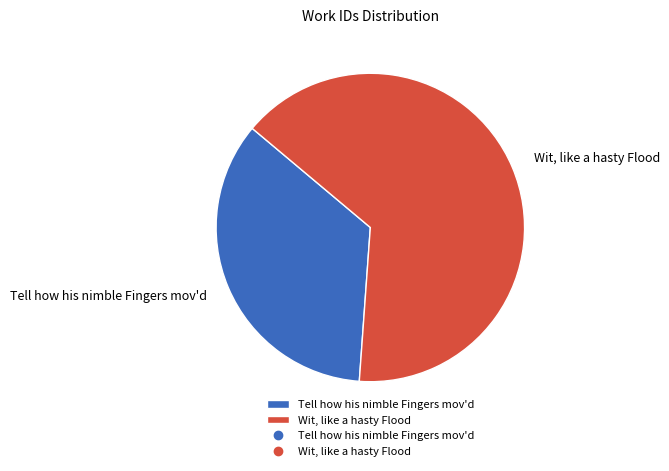

Which category has the smallest portion of the pie?

Tell how his nimble Fingers mov'd